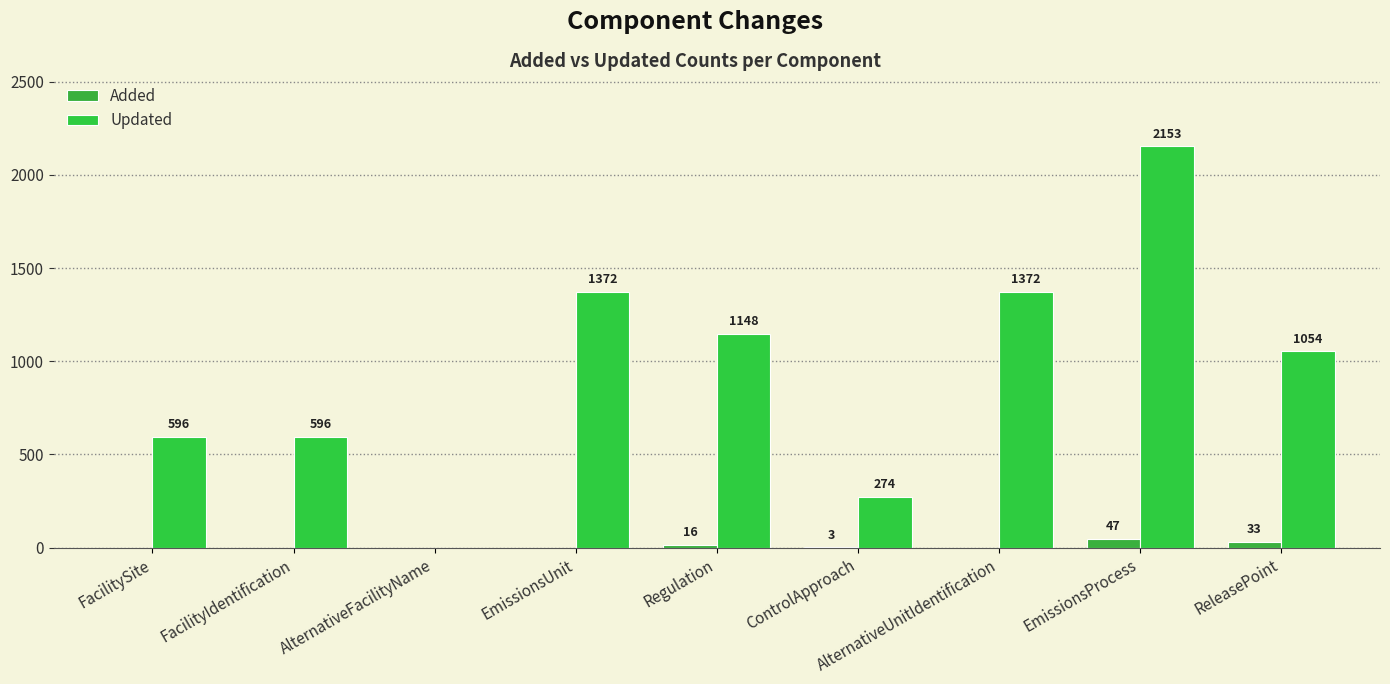

Where is Added nearest to the value 23?

Regulation